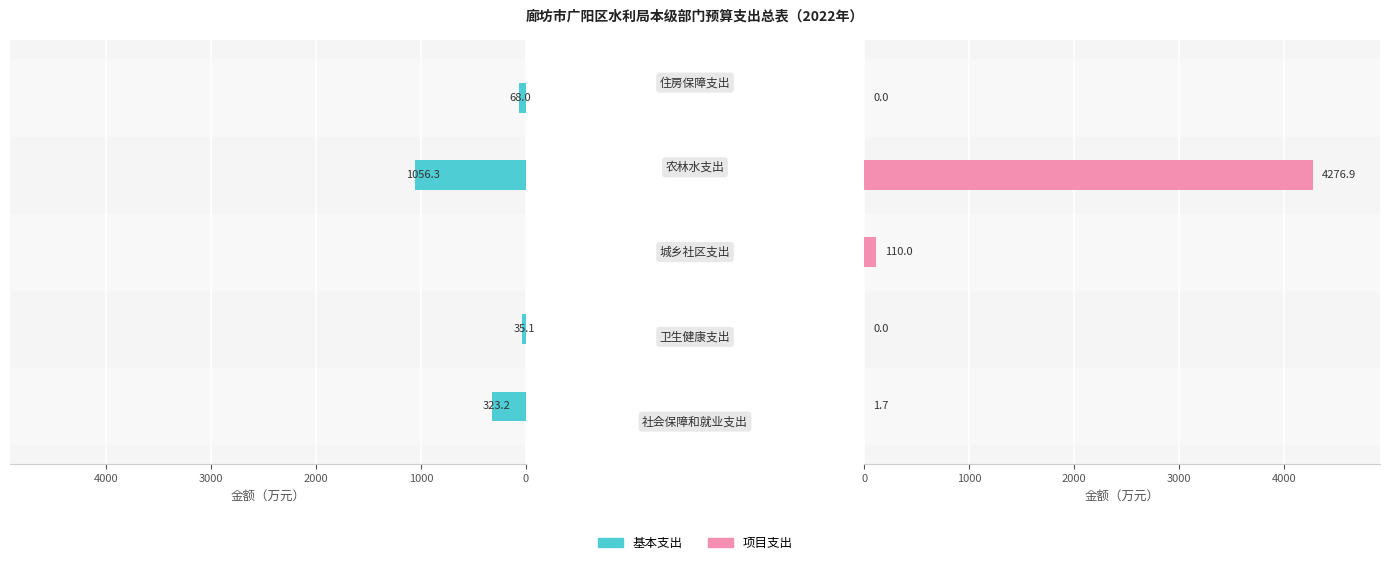

True or false: 基本支出 has a value of 22.1 at 1000.

False